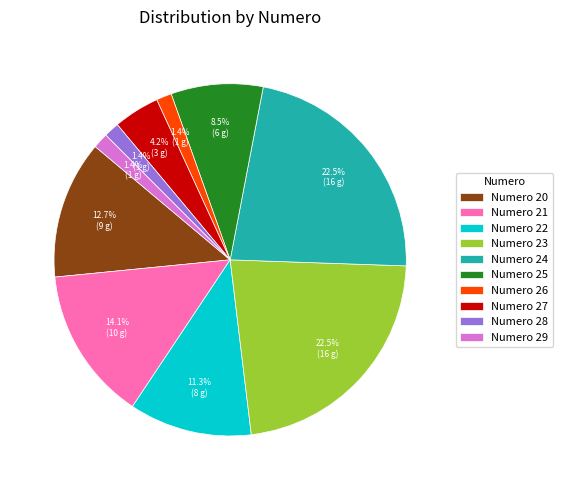

Do Numero 23 and Numero 29 together represent more than half of the pie?

No